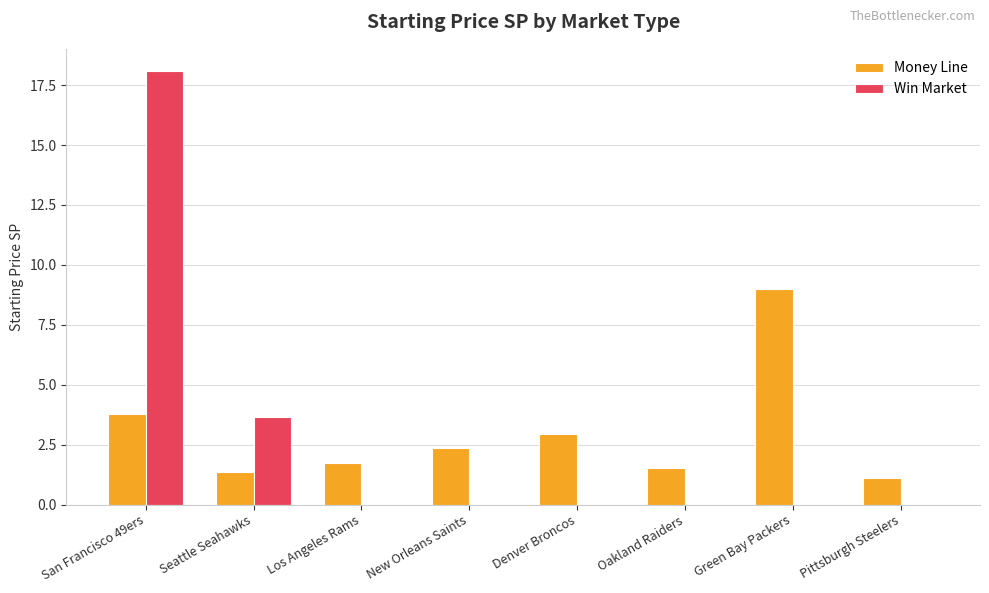

At which category is the sum across all series the highest?

San Francisco 49ers